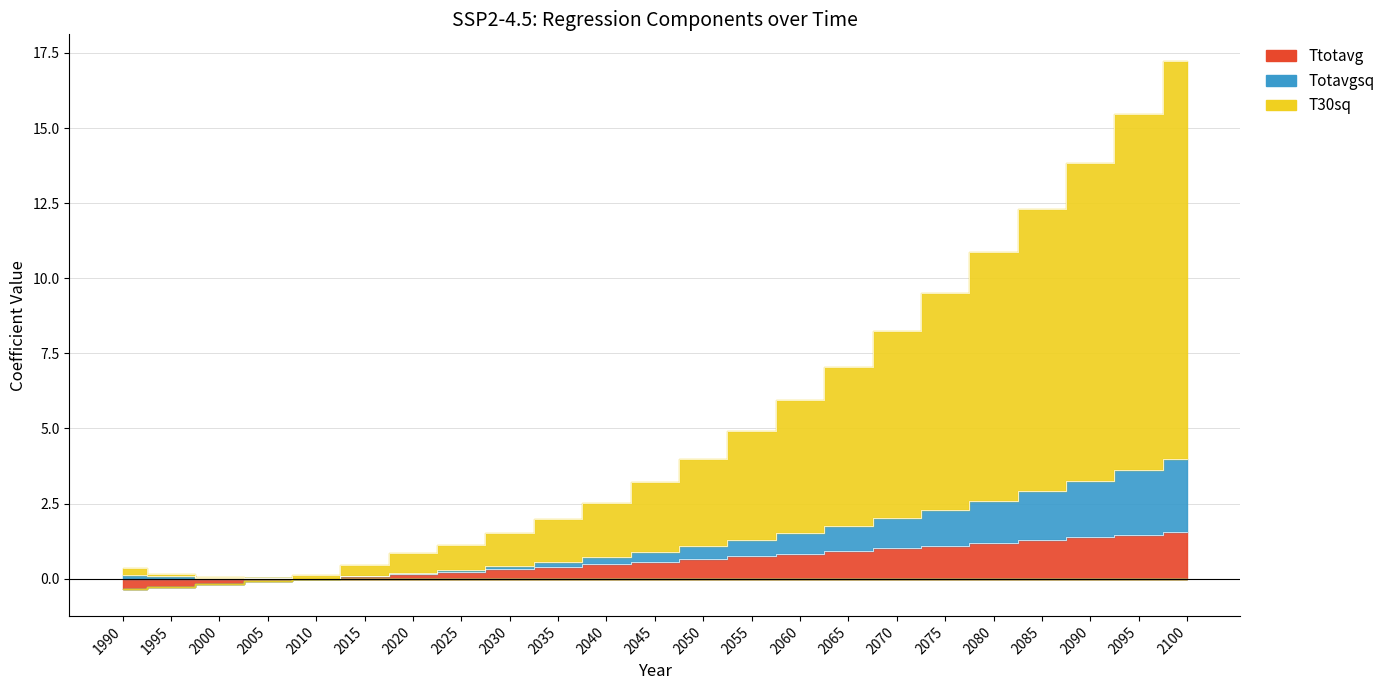

True or false: Totavgsq and T30sq cross at least once.

False